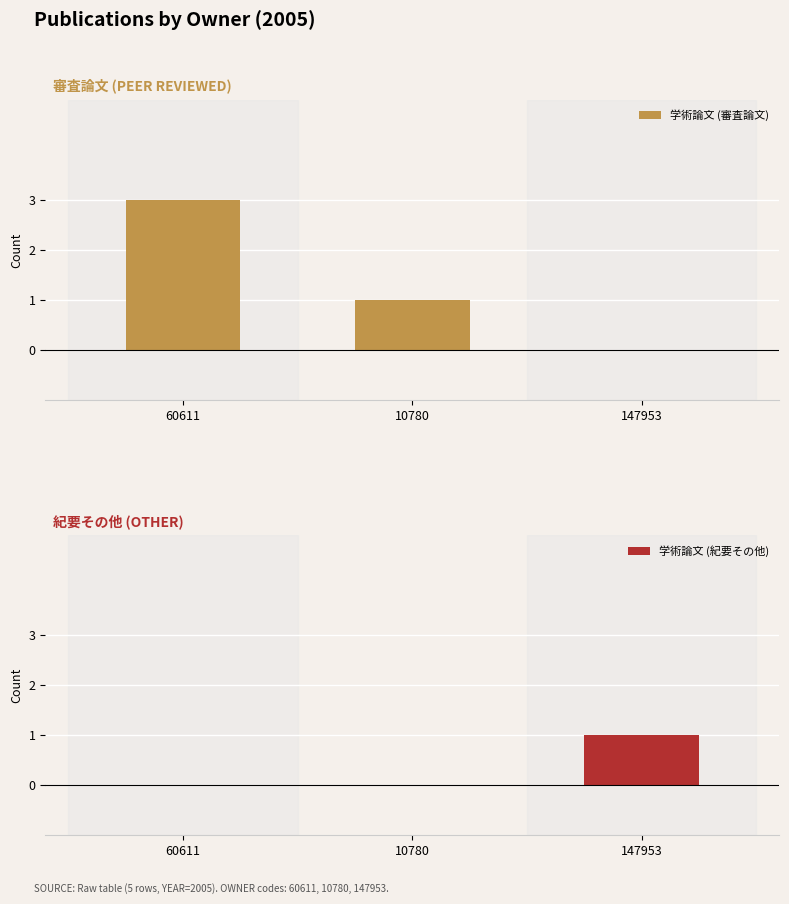

Reading left to right, list all the values displayed in this chart.

学術論文 (審査論文): 60611=3	10780=1	147953=0
学術論文 (紀要その他): 60611=0	10780=0	147953=1